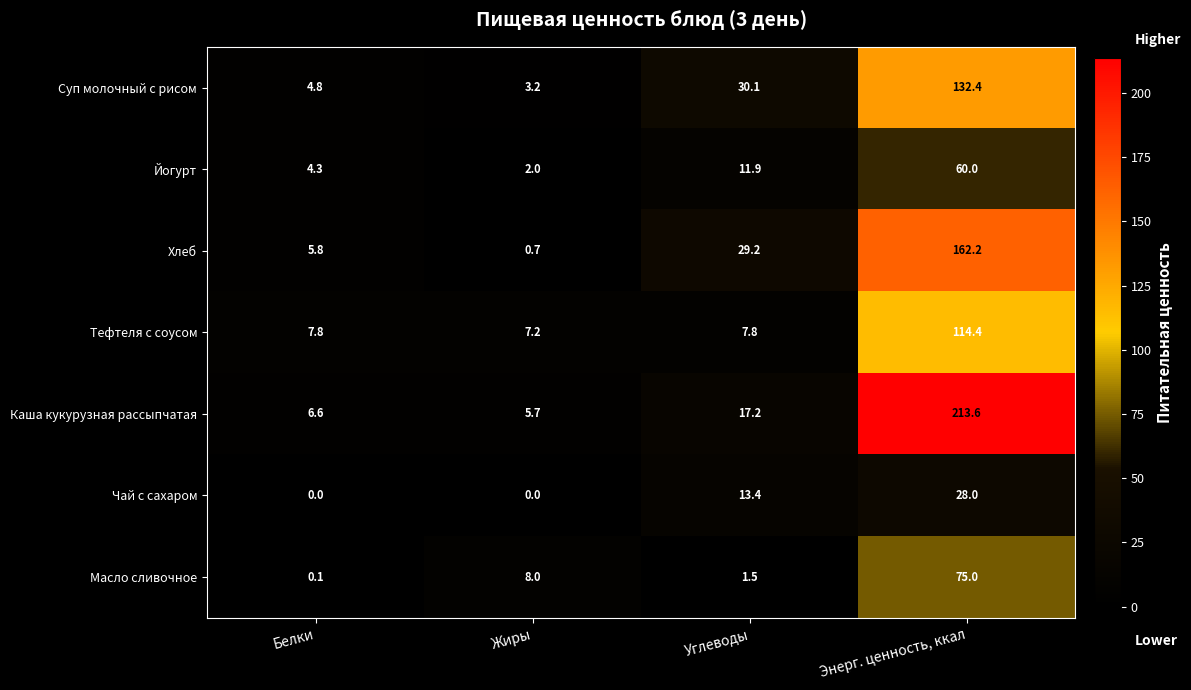

Rank the series by their maximum value, from highest to lowest.

Каша кукурузная рассыпчатая, Хлеб, Суп молочный с рисом, Тефтеля с соусом, Масло сливочное, Йогурт, Чай с сахаром